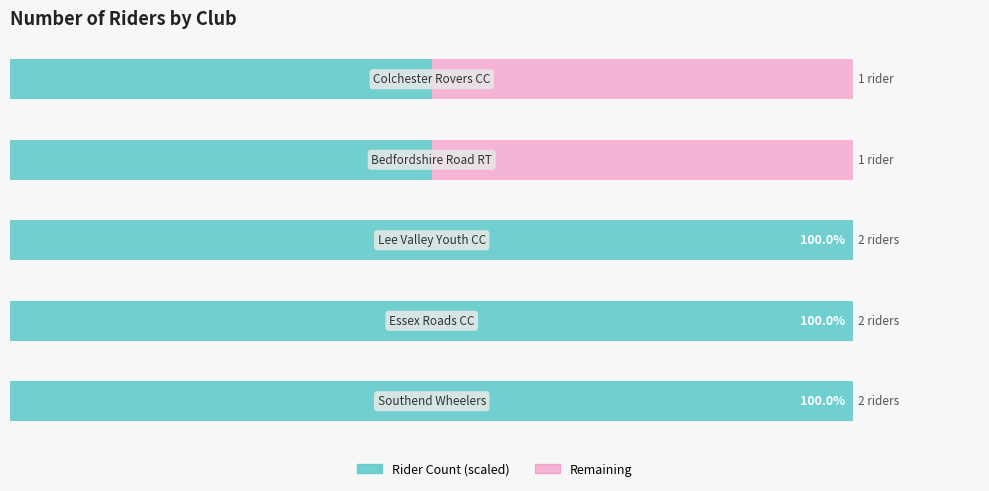

Does the chart contain any negative values?

No